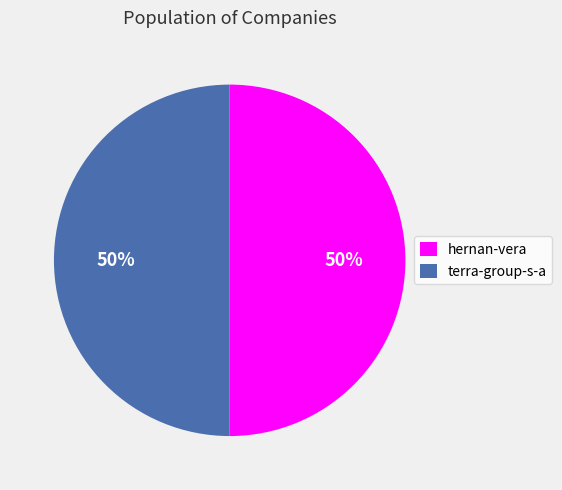

Combined, do terra-group-s-a and hernan-vera account for over 50%?

Yes